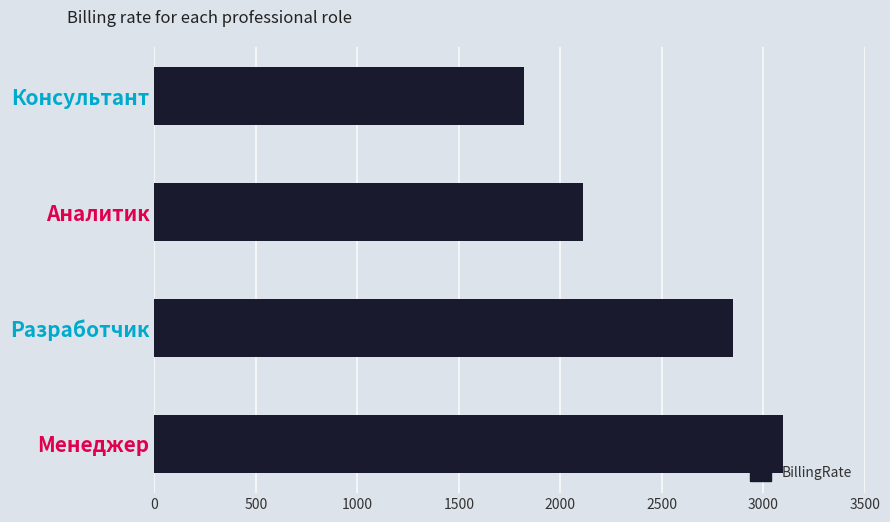

Which category has the highest value across all series?

Менеджер